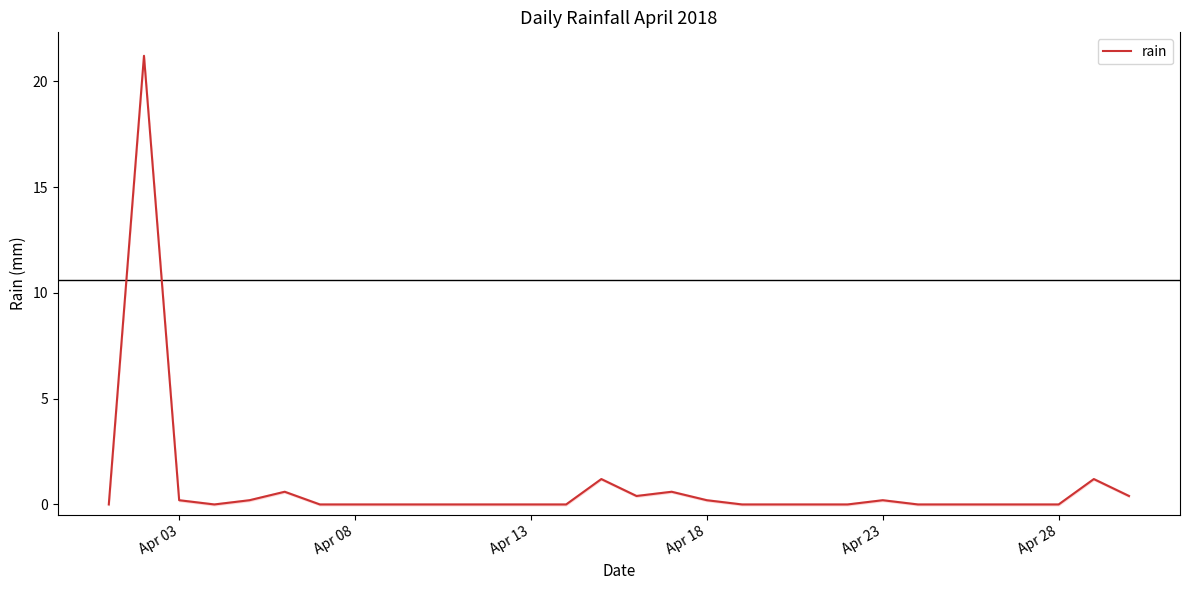

The rain series shows -8.5 at Apr 13. True or false?

False